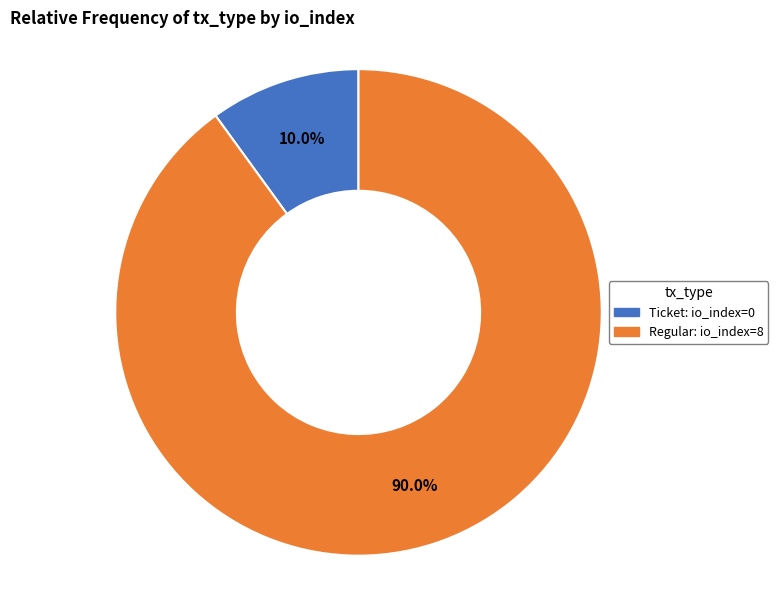

How many segments does this pie chart have?

2